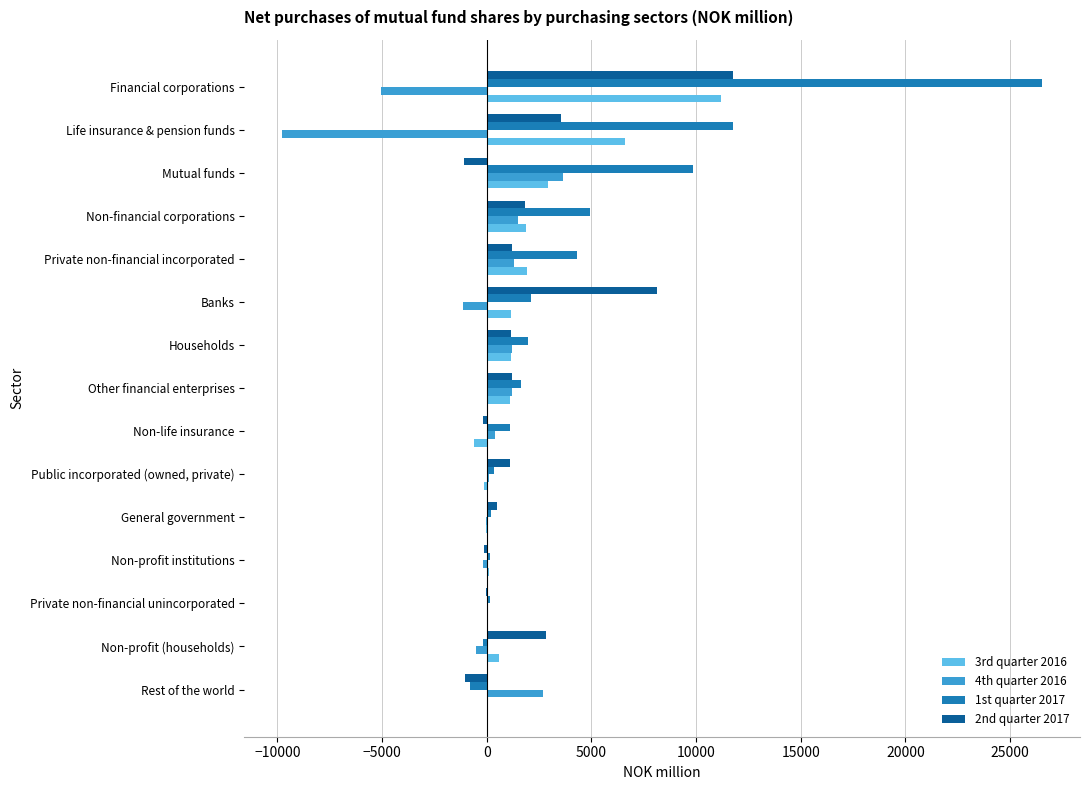

What is the sum of all 4th quarter 2016 values?

-4577